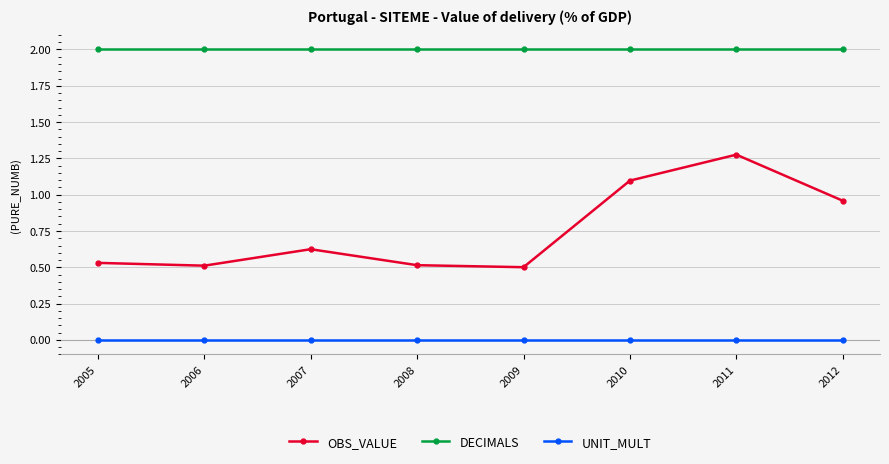

At which label does OBS_VALUE reach its peak?

2011